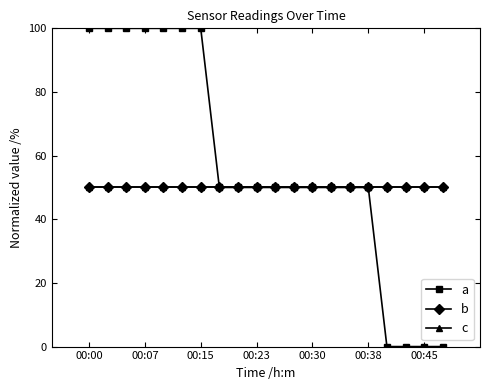

At which category does the chart reach its peak across all series?

00:00